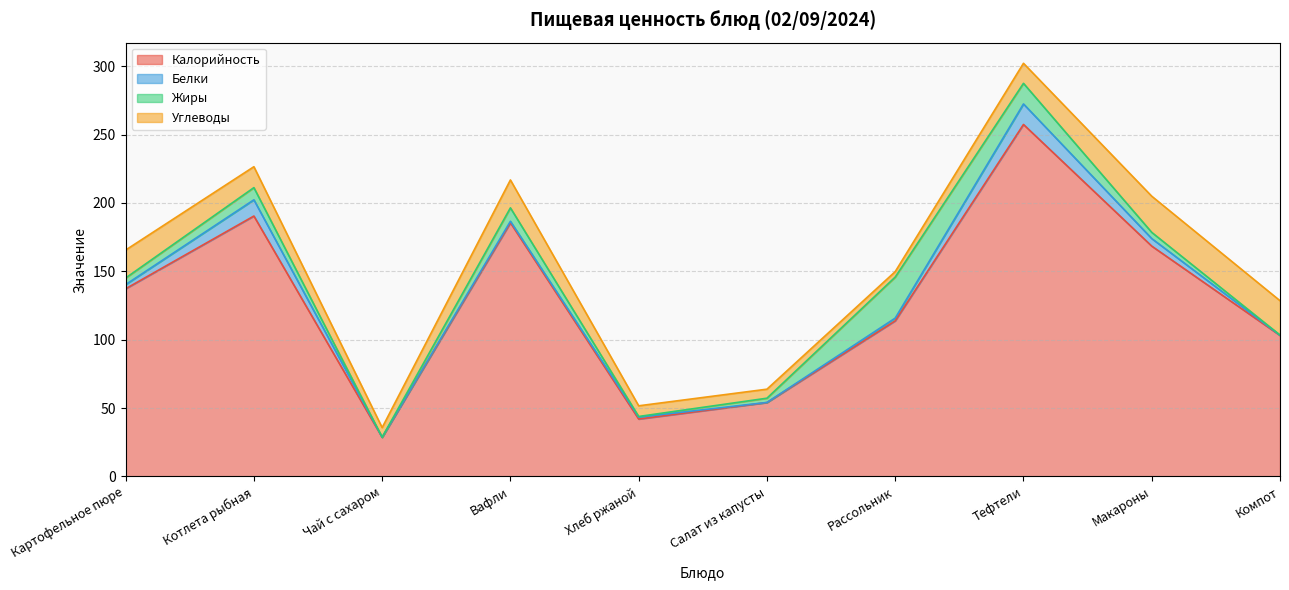

In Калорийность, how many points are lower than both neighbors (excluding endpoints)?

2